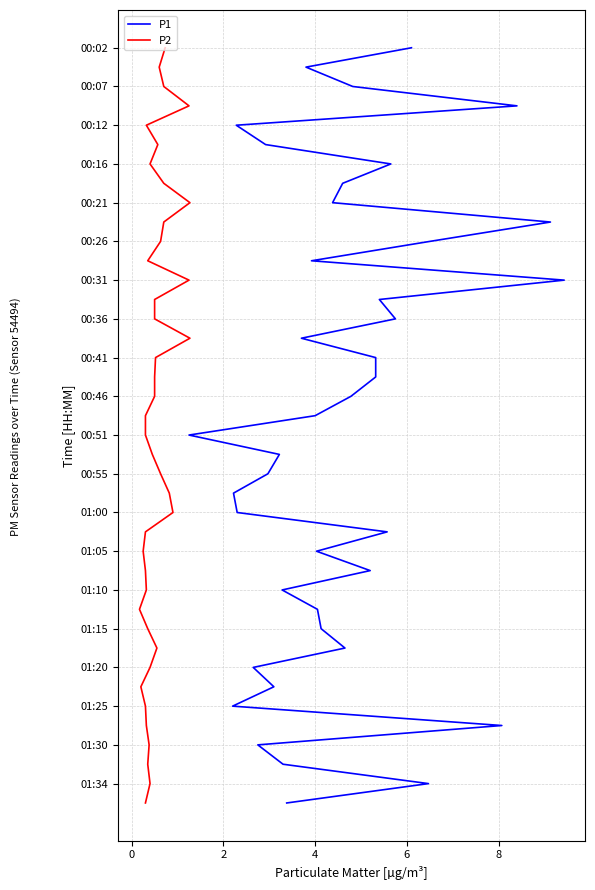

True or false: P2 and P1 cross at least once.

False